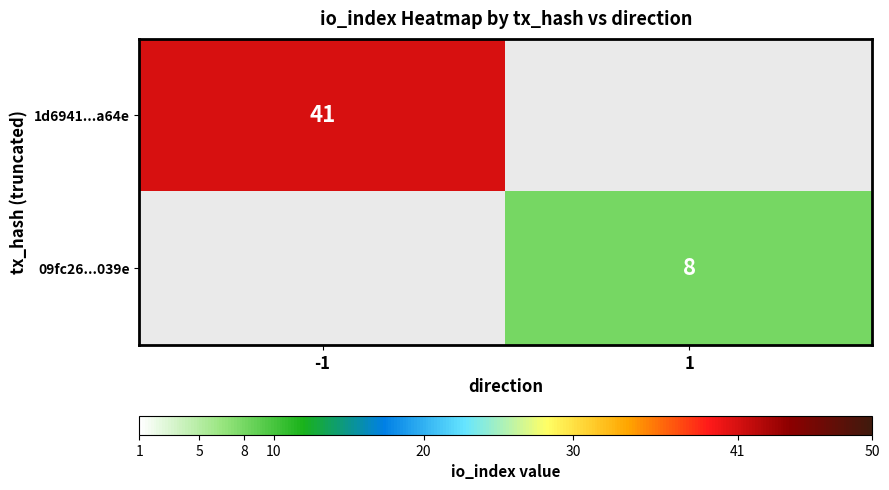

The value of 1d6941...a64e at -1 is 41. True or false?

True